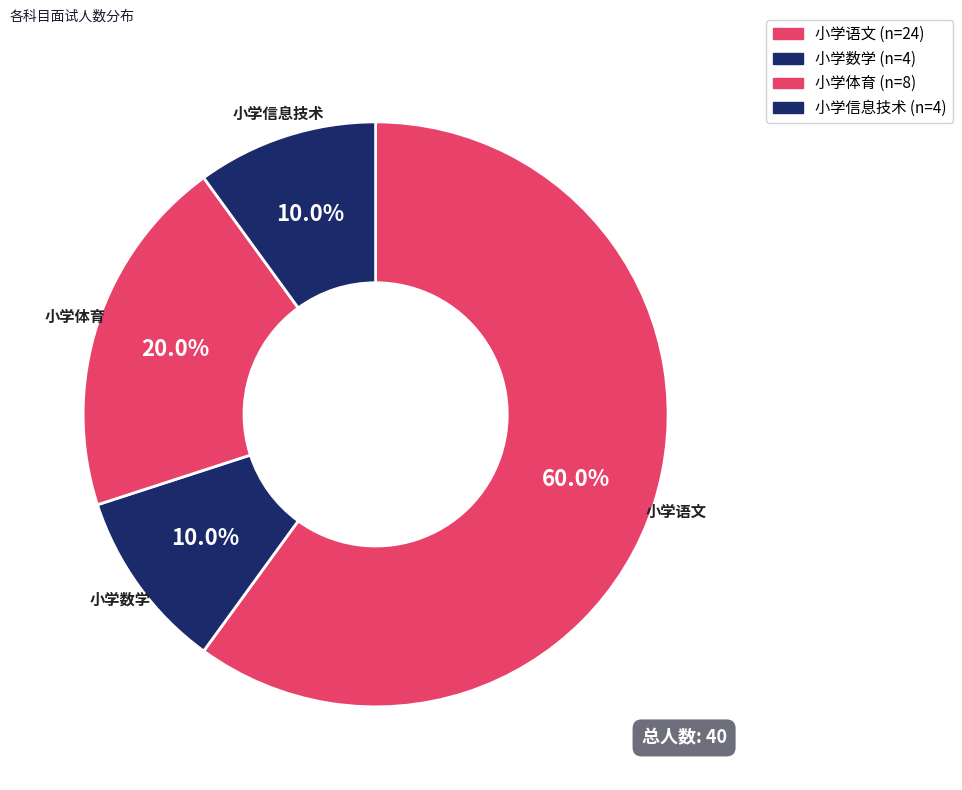

To the nearest percent, what is the difference between the 小学数学 and 小学语文 slice percentages?

50%